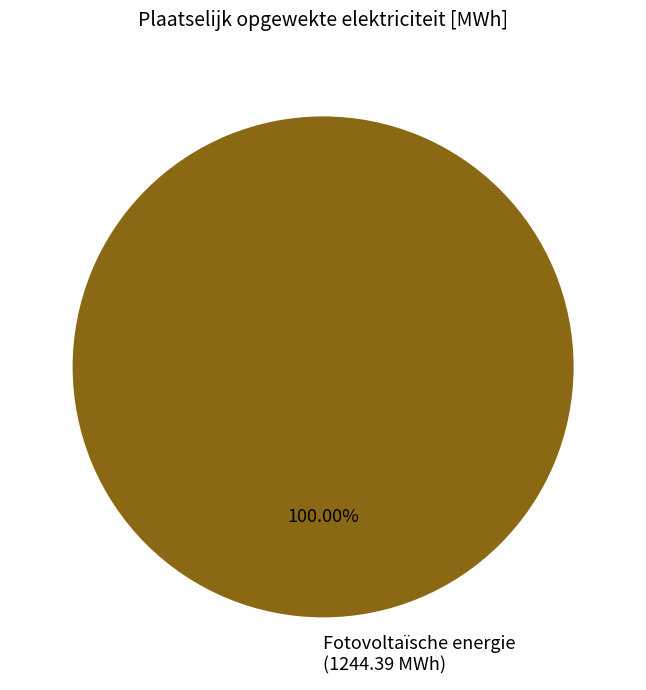

Rank the categories by value from highest to lowest.

Fotovoltaïsche energie (1244.39 MWh)